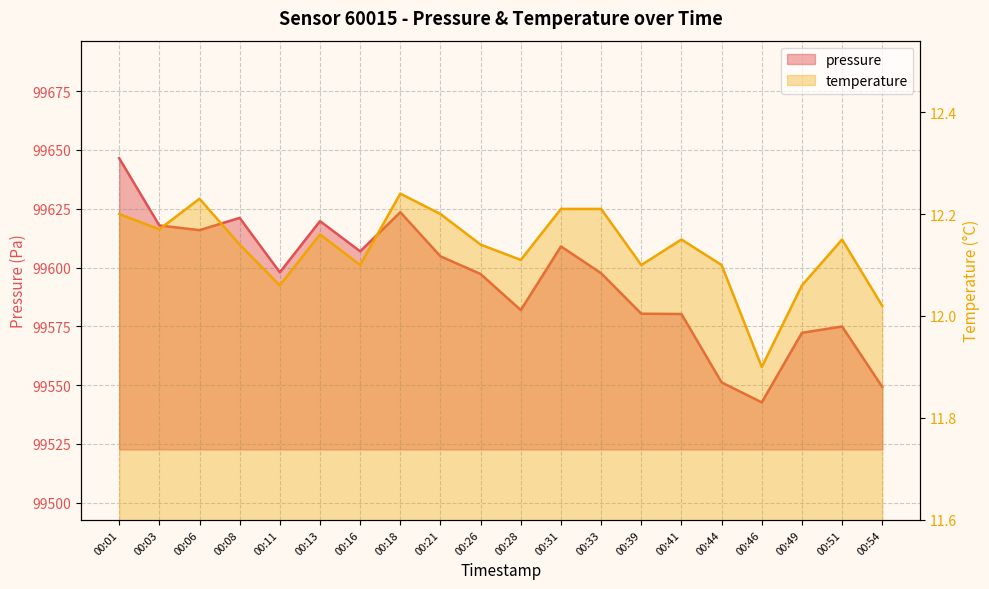

Which label corresponds to the smallest value in the chart?

00:46